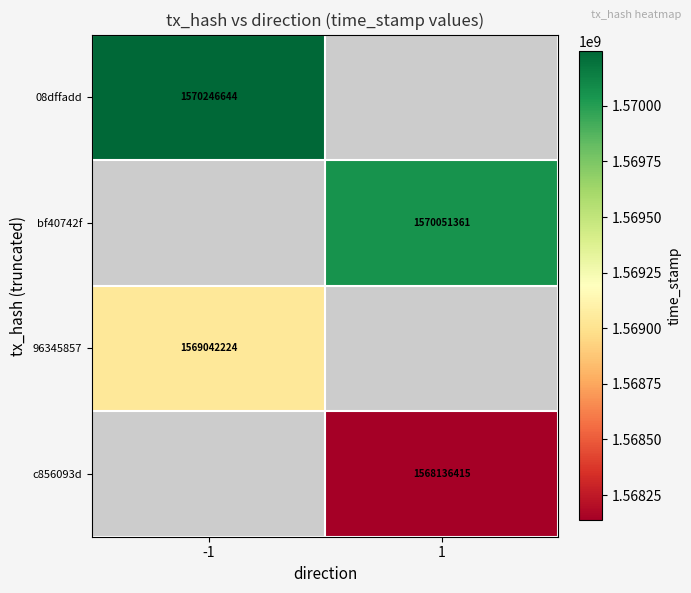

The 96345857 series shows 744550343 at -1. True or false?

False